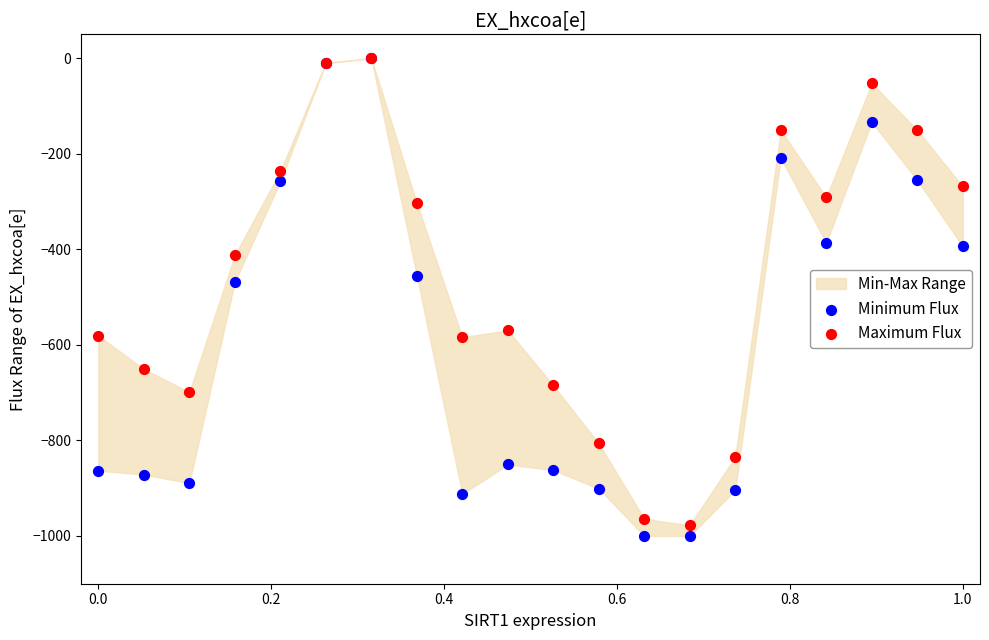

Which series contains the lowest Y value?

Minimum Flux